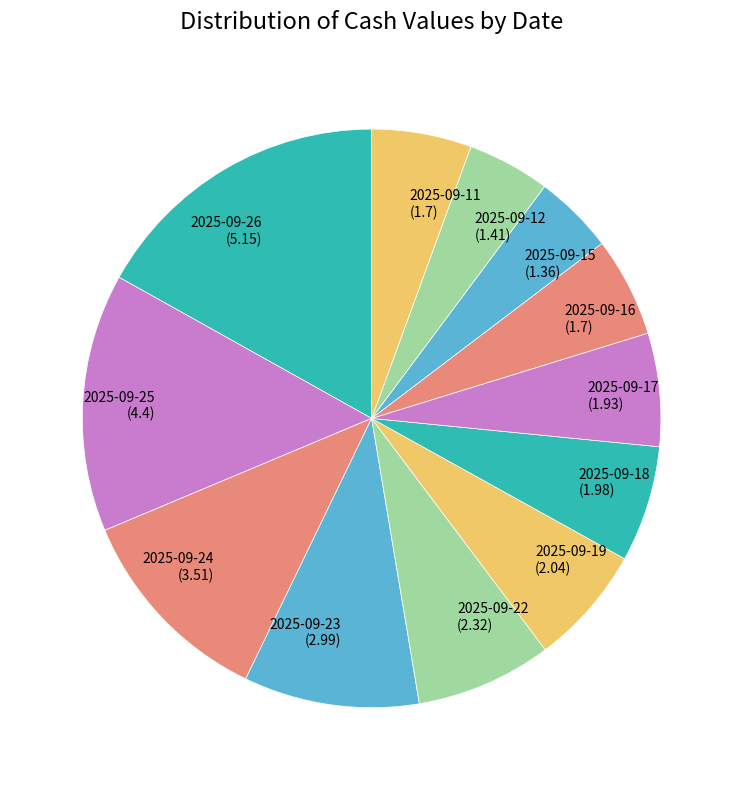

Does any single category account for the majority?

No